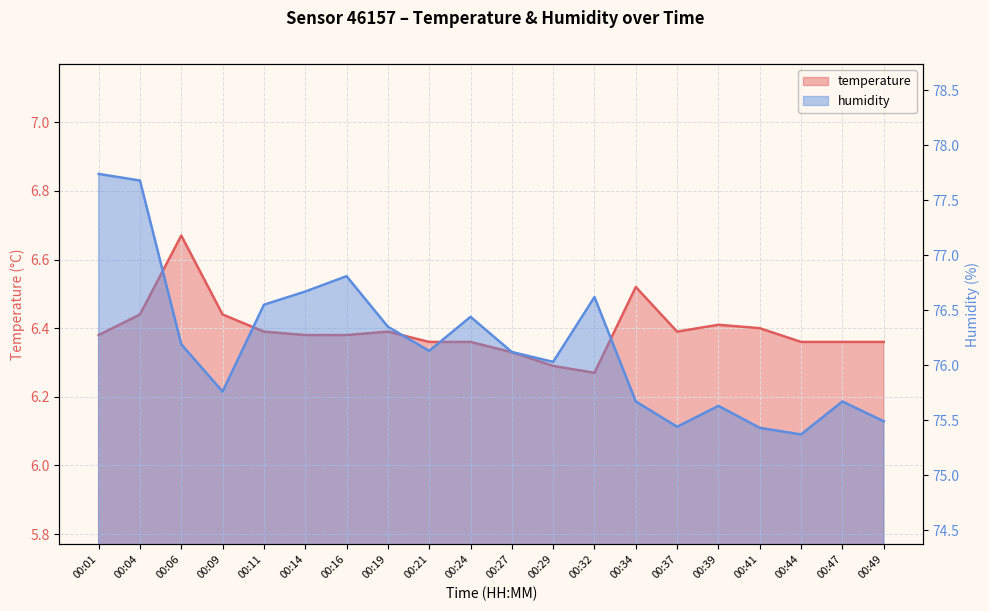

Is it true that temperature equals 9.7 at 00:19?

False